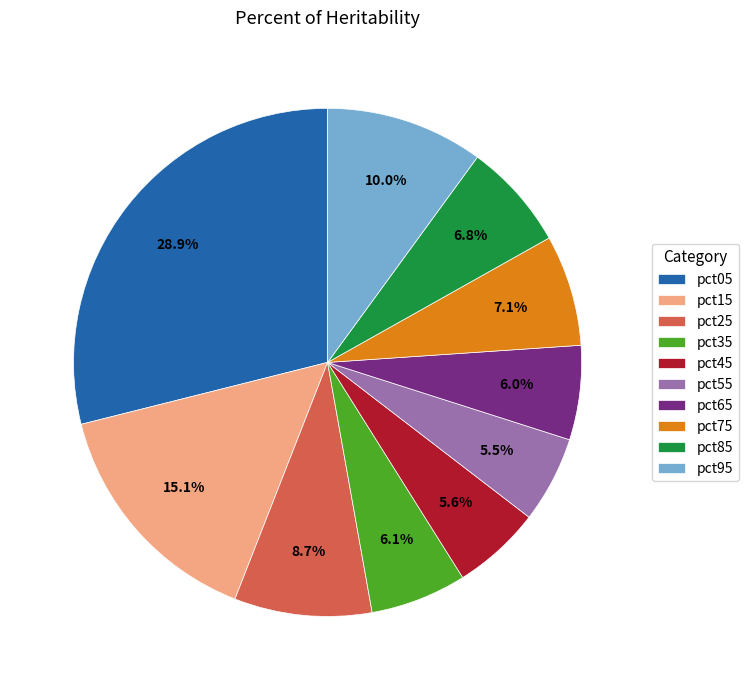

To the nearest percent, what percentage of the pie is pct05?

29%